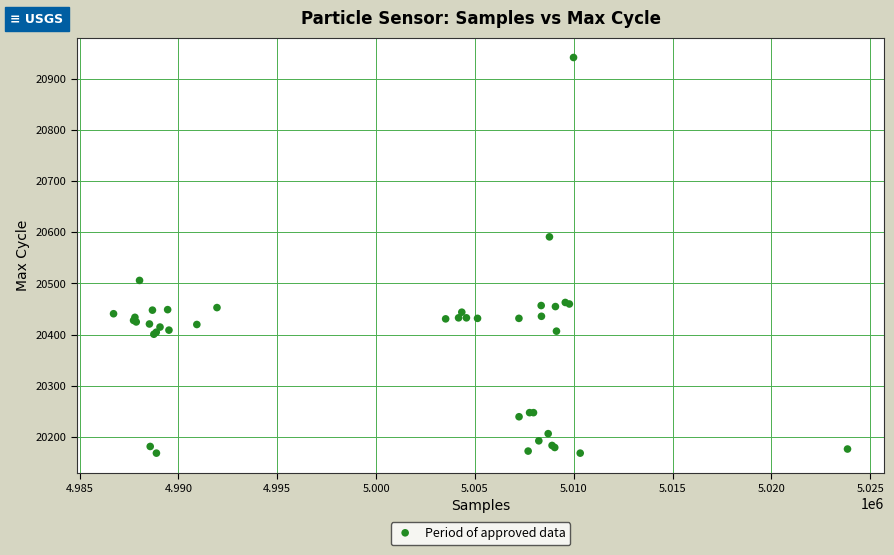

What Y value in the scatter plot is closest to 20555?

20591